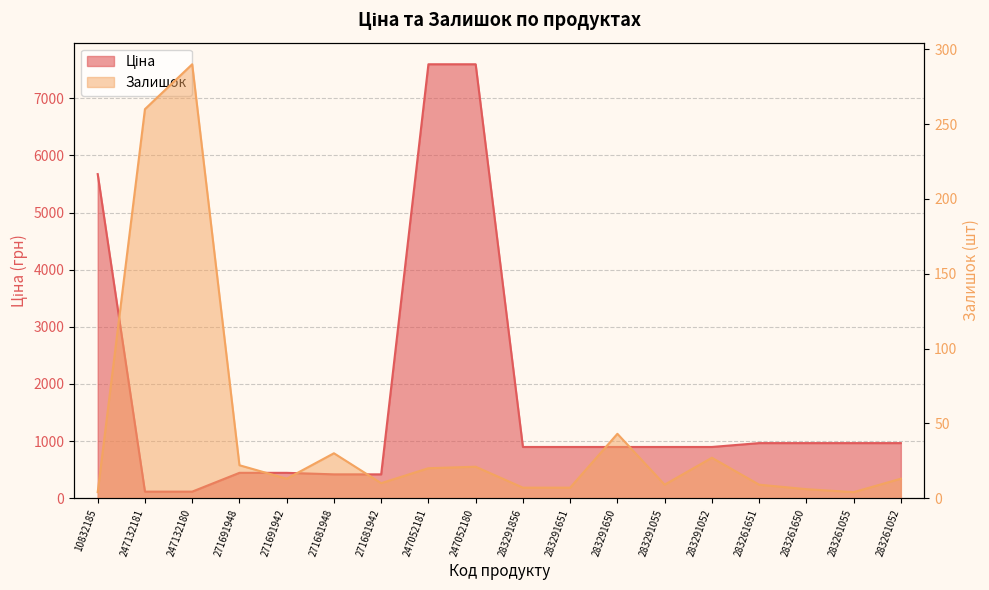

True or false: Ціна has more than 0 interior local peaks.

False